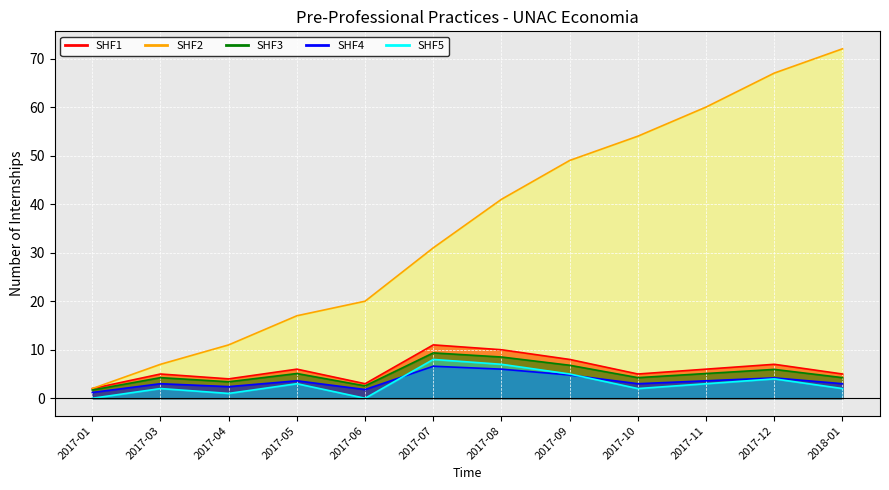

What is the label of the 8th point from the left?

2017-09